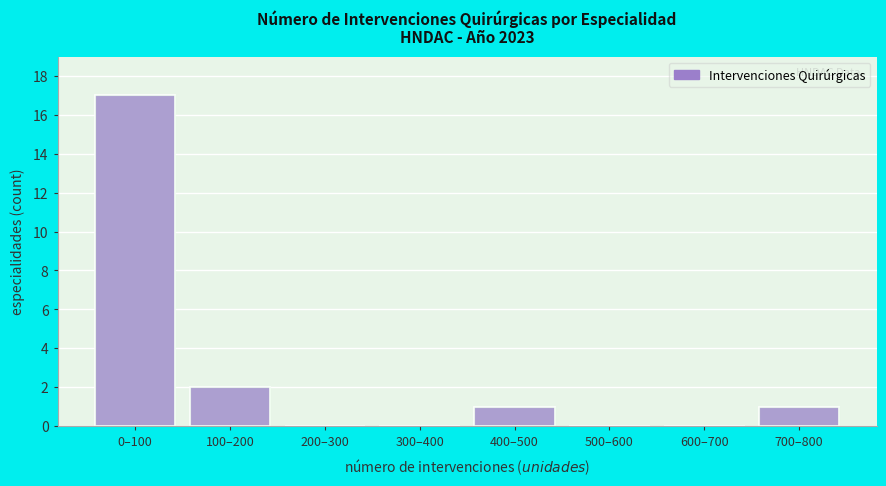

Reading left to right, extract all data points from this chart.

0–100=17	100–200=2	200–300=0	300–400=0	400–500=1	500–600=0	600–700=0	700–800=1